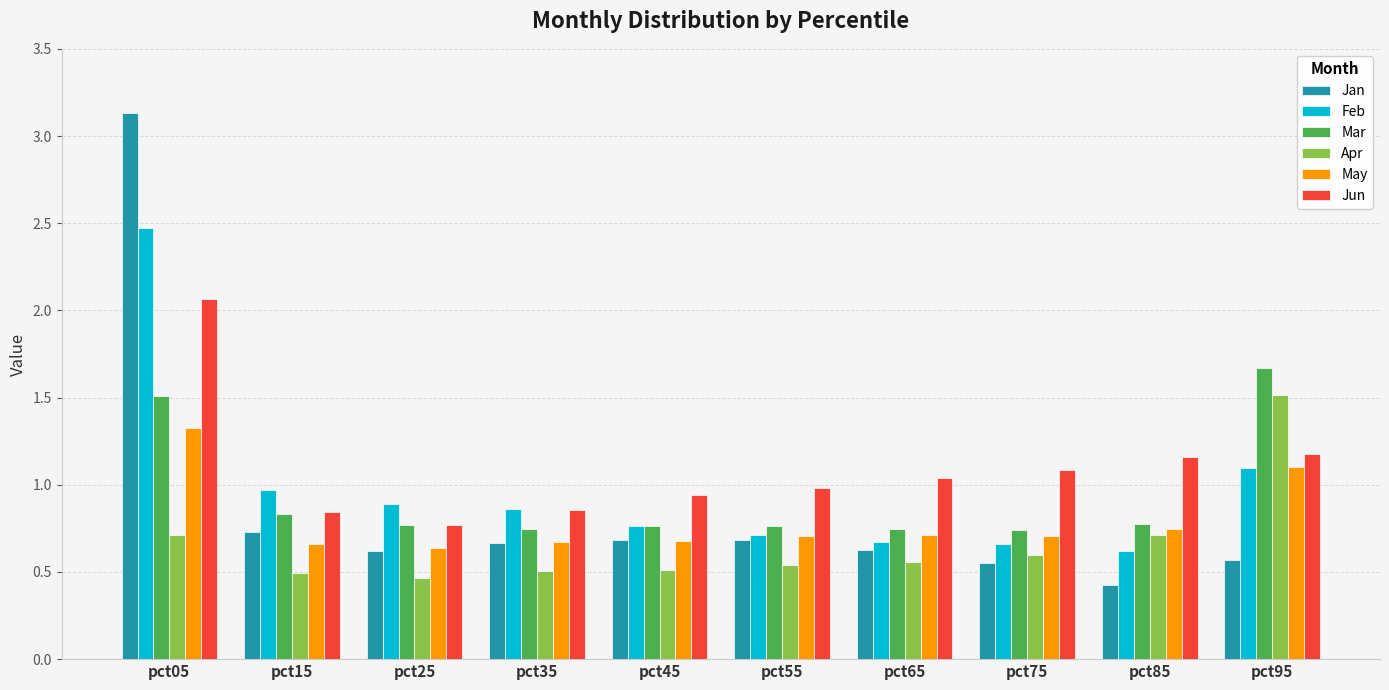

What are all the series names shown in the legend?

Jan, Feb, Mar, Apr, May, Jun